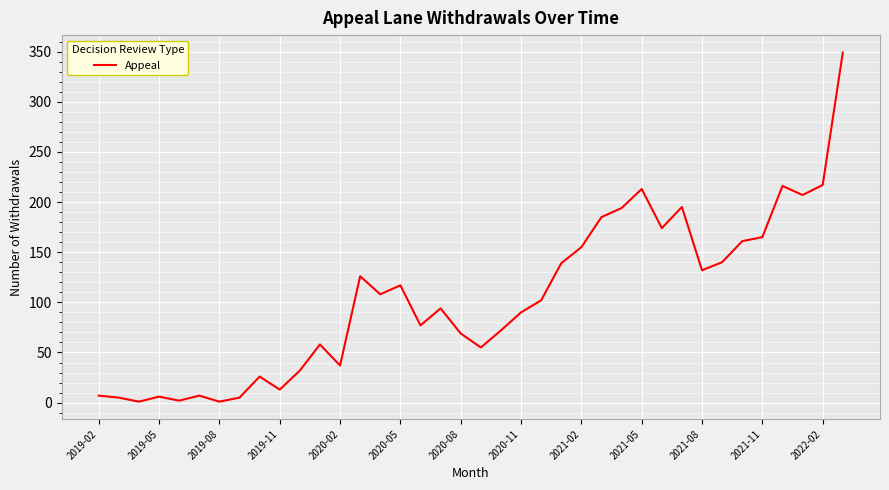

True or false: there are more than 2 points higher than both neighbors.

True